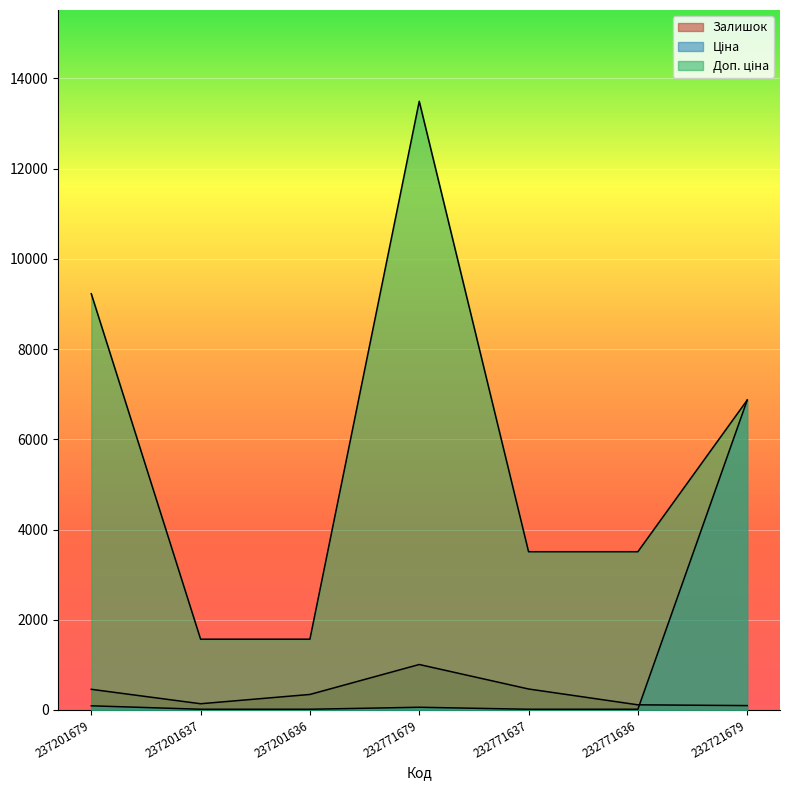

What is the maximum value shown in the chart?

13493.2